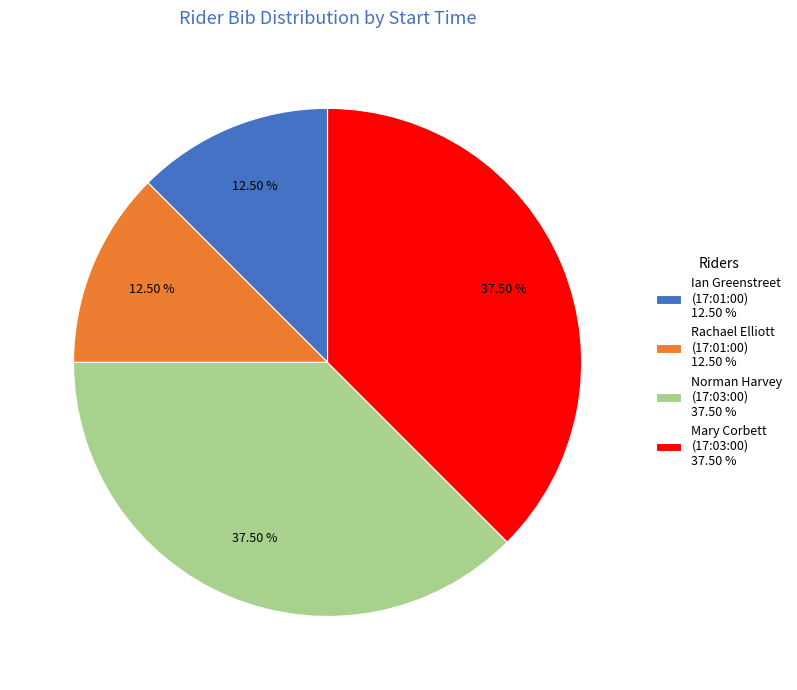

Approximately how many times larger is the value at Rachael Elliott (17:01:00) 12.50 % compared to Ian Greenstreet (17:01:00) 12.50 %?

1.0